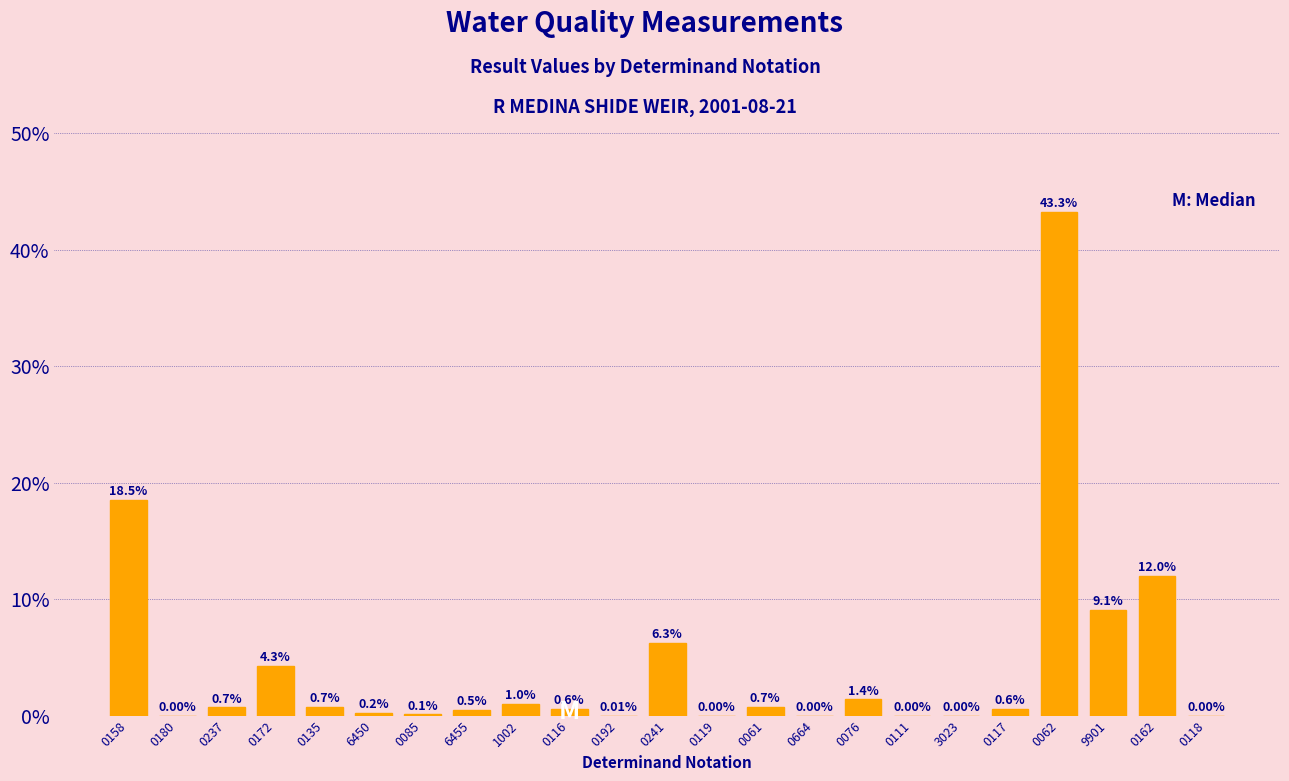

Between 0116 and 0172, which is larger?

0172